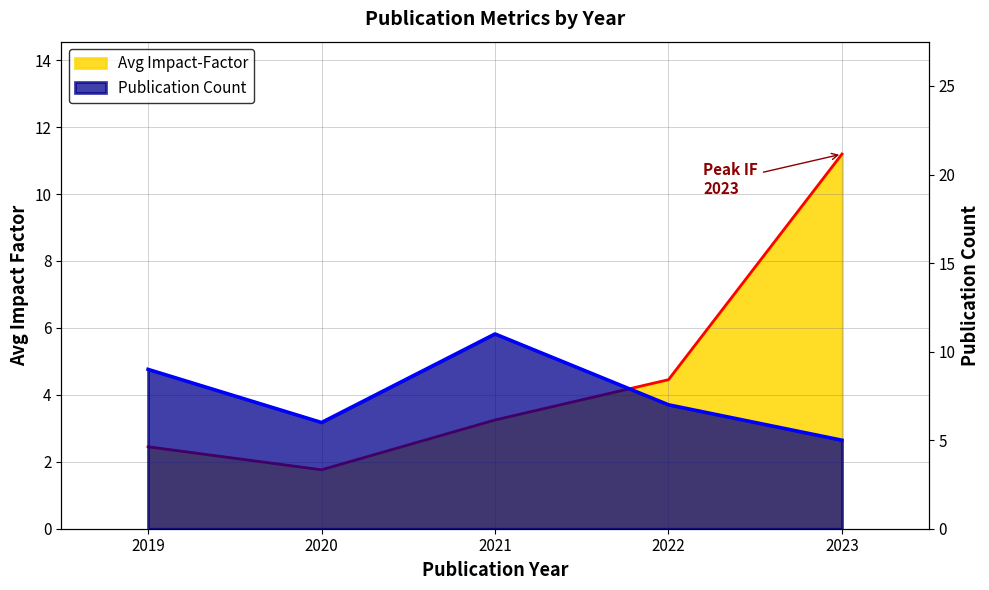

Reading left to right, list all the values displayed in this chart.

Avg Impact-Factor: 2.4	1.8	3.2	4.5	11.2
Publication Count: 9.0	6.0	11.0	7.0	5.0